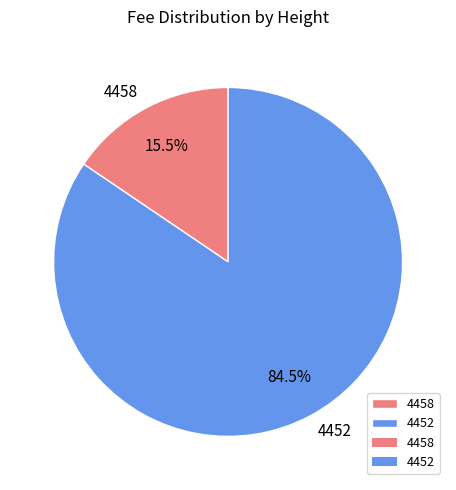

Which has a higher value, 4458 or 4452?

4452